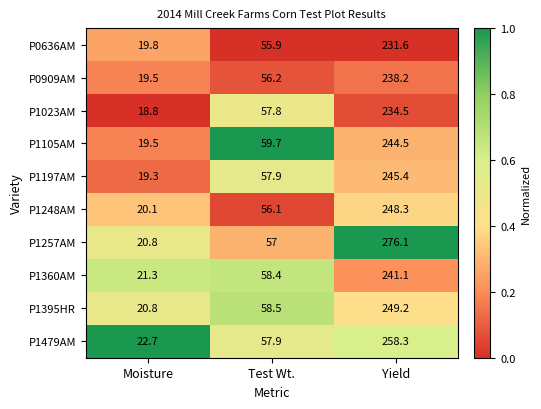

The P1023AM series shows 147.0 at Yield. True or false?

False